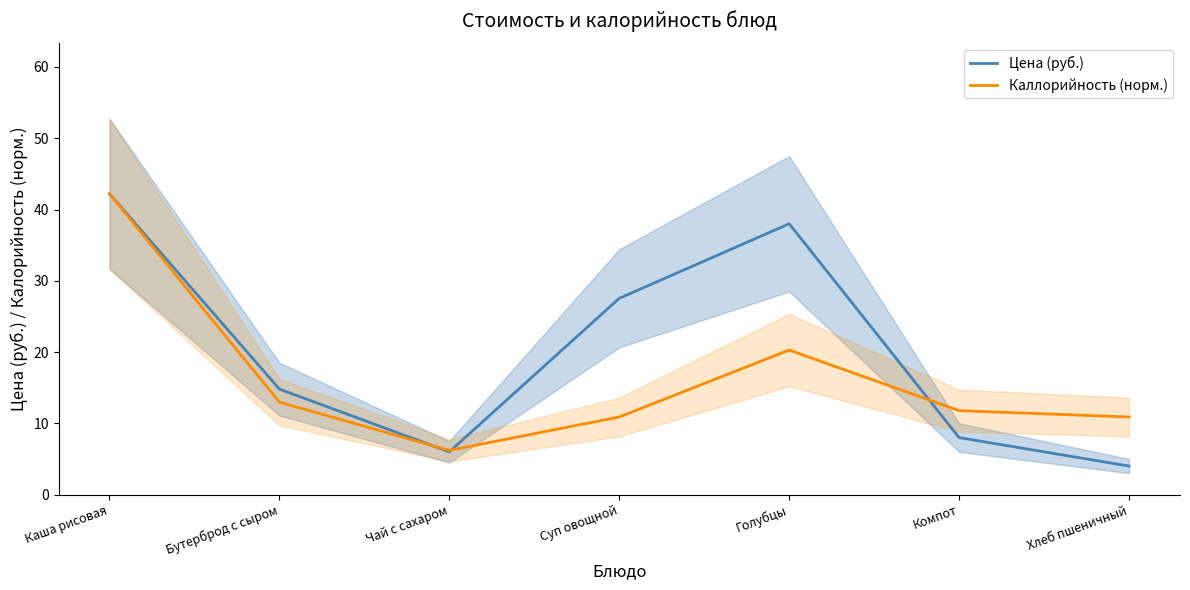

Between Компот and Чай с сахаром, which is larger?

Компот